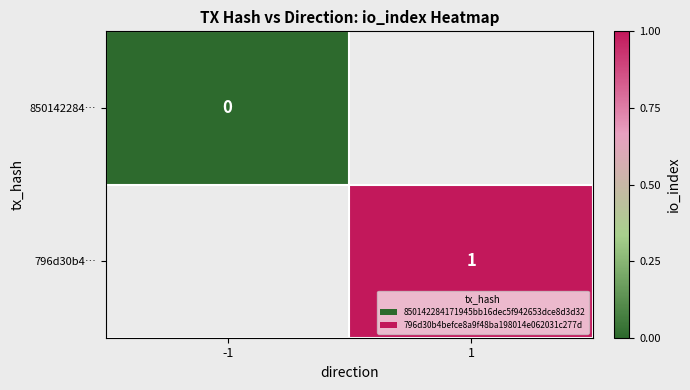

Count the number of data series in this chart.

2